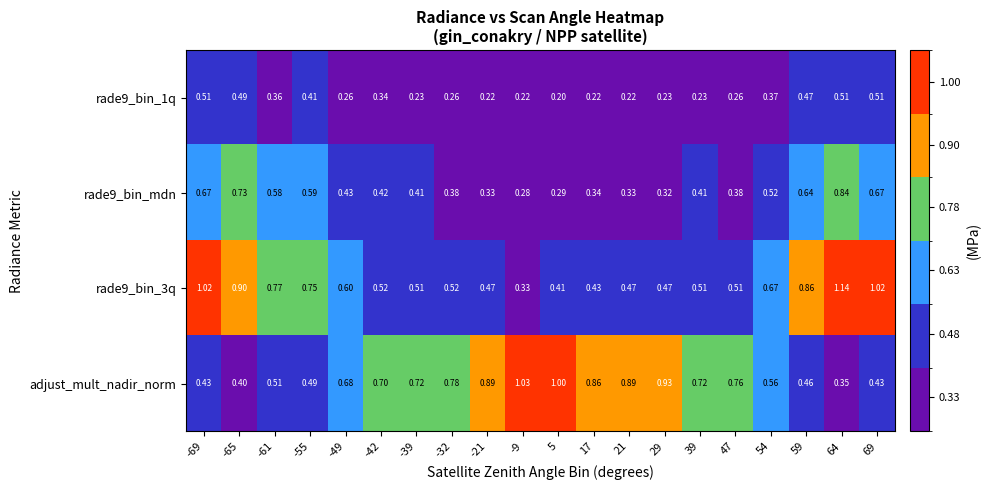

List the series in order of their peak value, lowest first.

rade9_bin_1q, rade9_bin_mdn, adjust_mult_nadir_norm, rade9_bin_3q